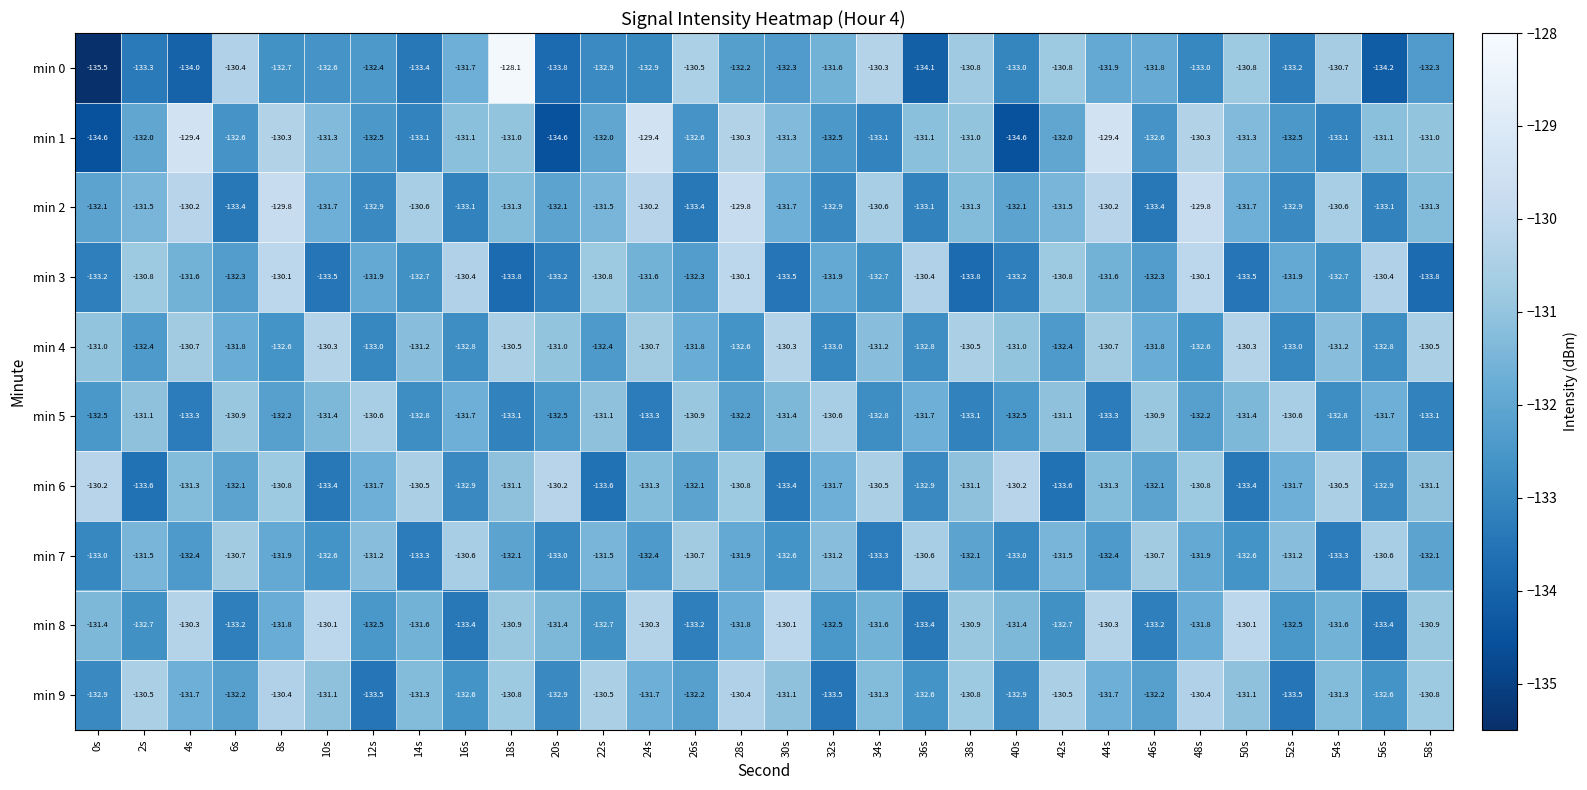

What is the minimum value for min 3?

-133.8